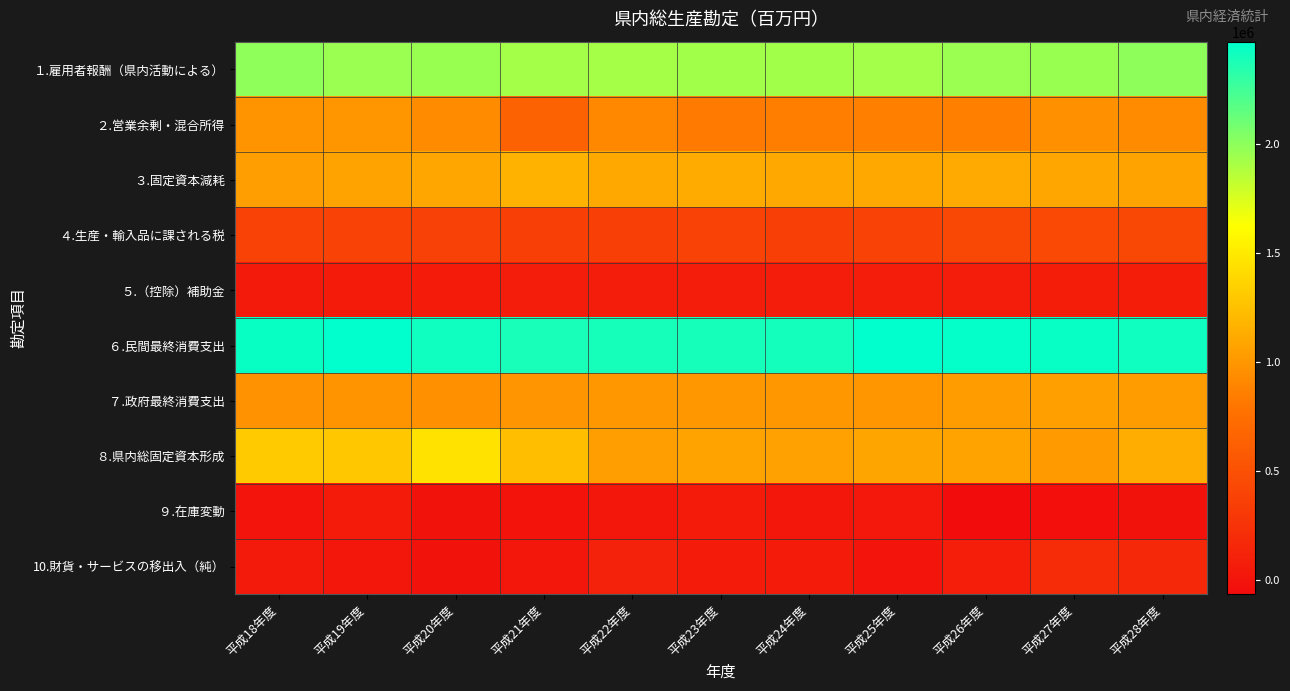

Reading right to left, list all the values displayed in this chart.

１.雇用者報酬（県内活動による）: 平成28年度=1994402	平成27年度=1961482	平成26年度=1957085	平成25年度=1927175	平成24年度=1930869	平成23年度=1931913	平成22年度=1917474	平成21年度=1919830	平成20年度=1960180	平成19年度=1955826	平成18年度=1990192
２.営業余剰・混合所得: 平成28年度=932893	平成27年度=967619	平成26年度=858549	平成25年度=857364	平成24年度=847578	平成23年度=826886	平成22年度=913675	平成21年度=646217	平成20年度=925884	平成19年度=995271	平成18年度=973776
３.固定資本減耗: 平成28年度=1073805	平成27年度=1095049	平成26年度=1112293	平成25年度=1111557	平成24年度=1102643	平成23年度=1120719	平成22年度=1105389	平成21年度=1164297	平成20年度=1100282	平成19年度=1075990	平成18年度=1044258
４.生産・輸入品に課される税: 平成28年度=428715	平成27年度=437586	平成26年度=422960	平成25年度=376051	平成24年度=364356	平成23年度=375570	平成22年度=361782	平成21年度=358360	平成20年度=370960	平成19年度=380496	平成18年度=376062
５.（控除）補助金: 平成28年度=76431	平成27年度=72930	平成26年度=70712	平成25年度=68531	平成24年度=69801	平成23年度=68475	平成22年度=68899	平成21年度=68218	平成20年度=60504	平成19年度=59215	平成18年度=49208
６.民間最終消費支出: 平成28年度=2416172	平成27年度=2441488	平成26年度=2452513	平成25年度=2469537	平成24年度=2403196	平成23年度=2395150	平成22年度=2391597	平成21年度=2387498	平成20年度=2416107	平成19年度=2465548	平成18年度=2437378
７.政府最終消費支出: 平成28年度=1036218	平成27年度=1051774	平成26年度=1028257	平成25年度=995074	平成24年度=1003334	平成23年度=1004681	平成22年度=1001952	平成21年度=984183	平成20年度=956664	平成19年度=981266	平成18年度=968953
８.県内総固定資本形成: 平成28年度=1132436	平成27年度=1019396	平成26年度=1073344	平成25年度=1082411	平成24年度=1059249	平成23年度=1073473	平成22年度=1043566	平成21年度=1244255	平成20年度=1449357	平成19年度=1287964	平成18年度=1310778
９.在庫変動: 平成28年度=-16033	平成27年度=-38884	平成26年度=-67092	平成25年度=28885	平成24年度=24930	平成23年度=55830	平成22年度=16183	平成21年度=-10779	平成20年度=-20329	平成19年度=55603	平成18年度=7304
10.財貨・サービスの移出入（純）: 平成28年度=173234	平成27年度=197020	平成26年度=79244	平成25年度=10352	平成24年度=59051	平成23年度=52804	平成22年度=114096	平成21年度=13662	平成20年度=-22413	平成19年度=15959	平成18年度=49276